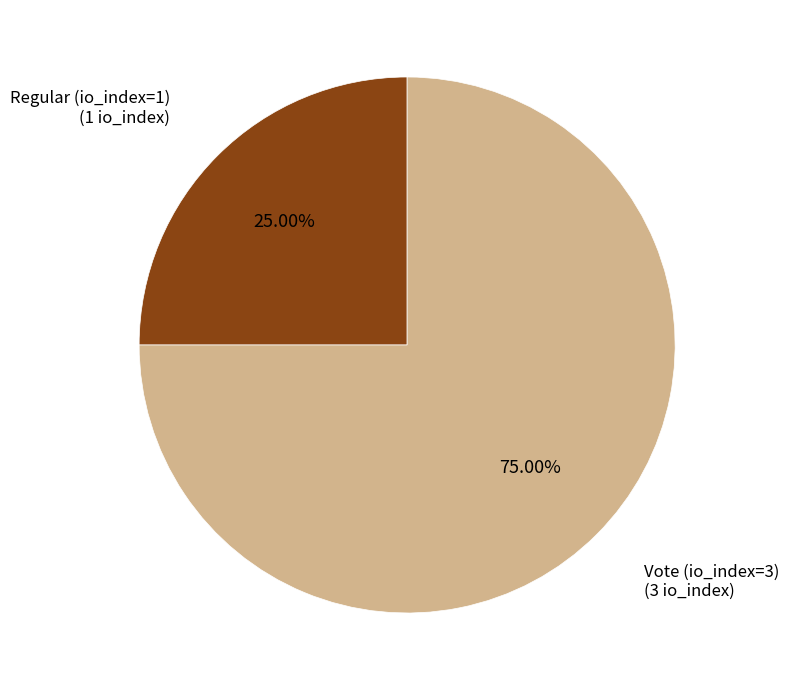

To the nearest percent, what is the difference between the Vote (io_index=3) and Regular (io_index=1) slice percentages?

50%